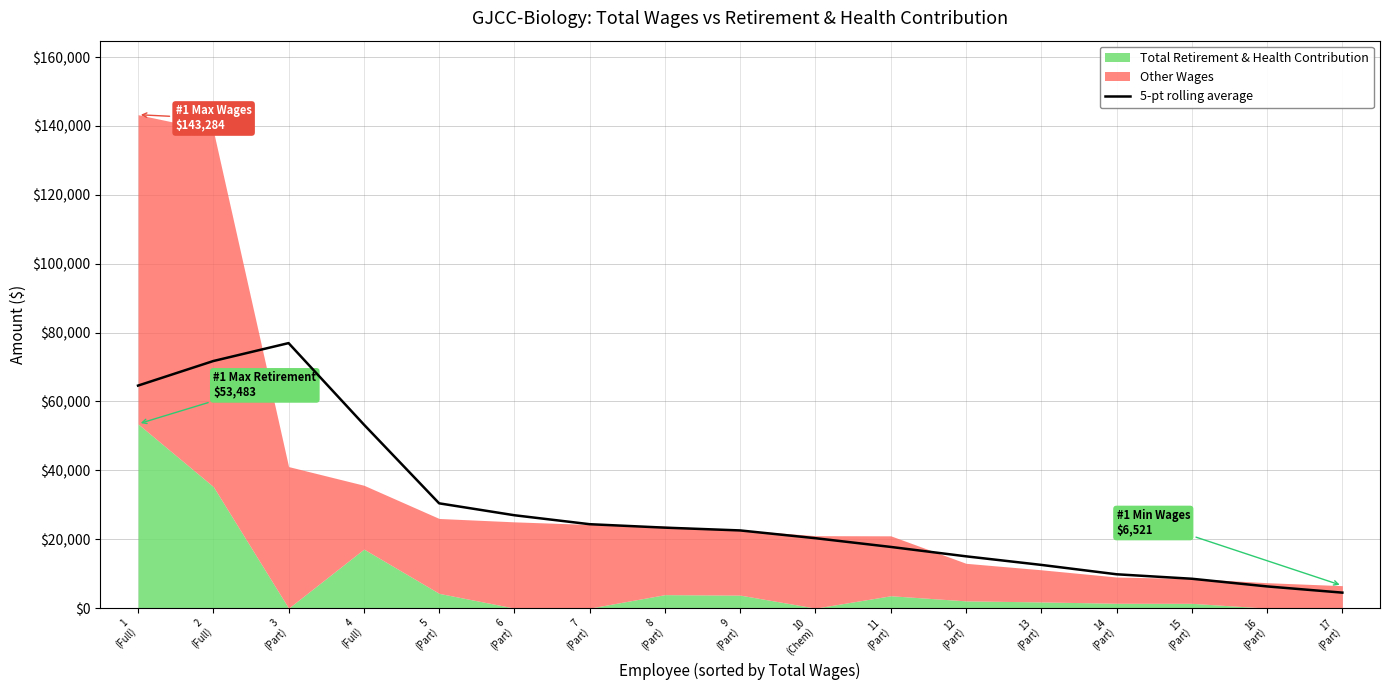

Between 1
(Full) and 2
(Full), which is larger?

2
(Full)